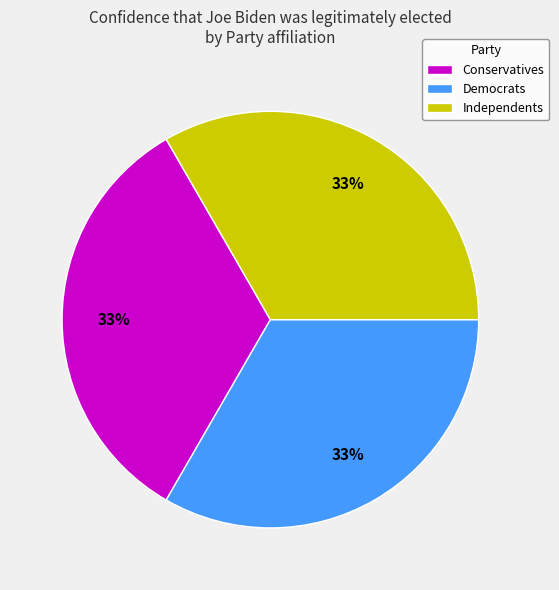

True or false: Democrats accounts for 26% of the total.

False